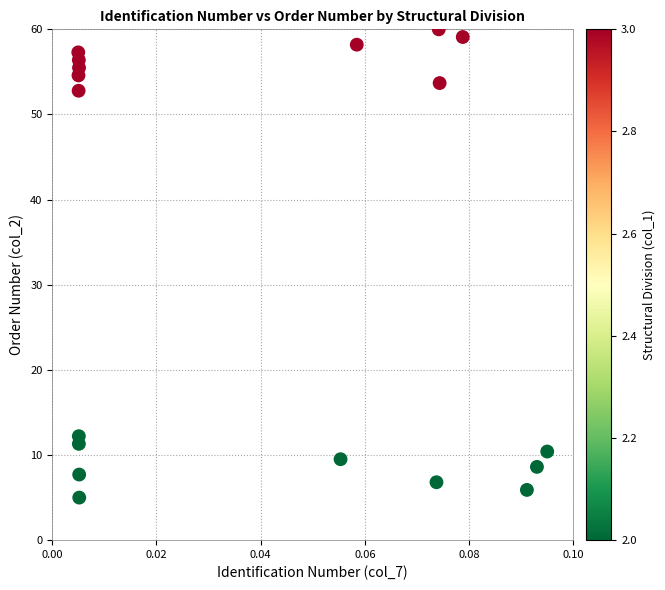

What Y value in the scatter plot is closest to 32?

12.2